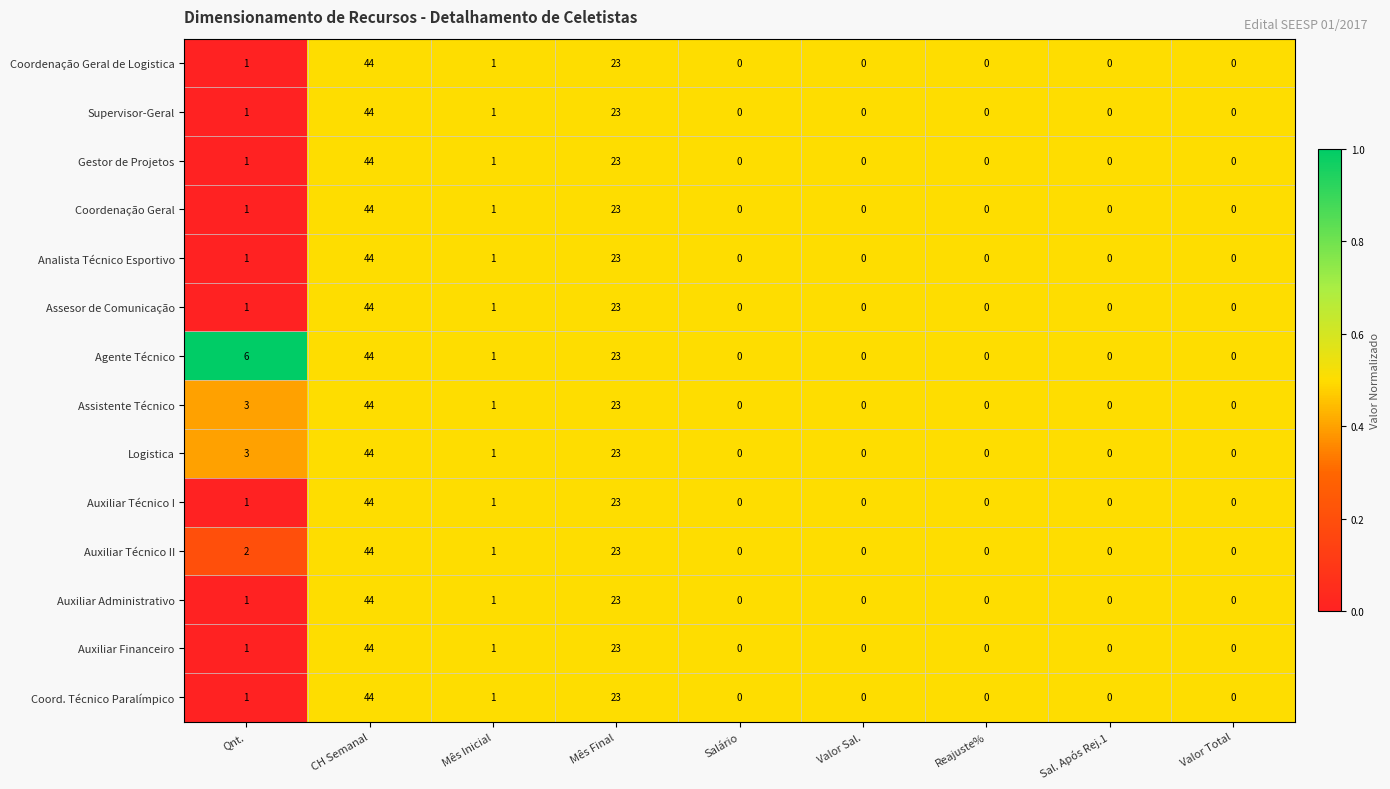

Which category has the highest value in the Logistica series?

CH Semanal